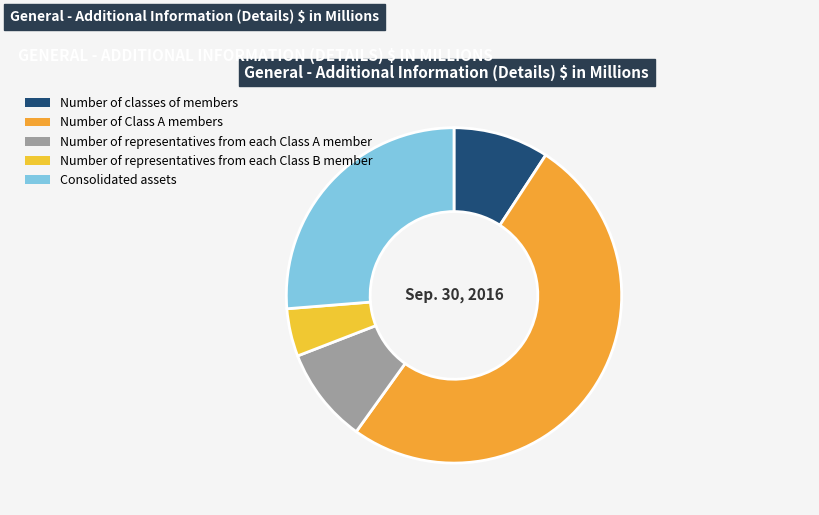

Combined, do Number of representatives from each Class B member and Consolidated assets account for over 50%?

No